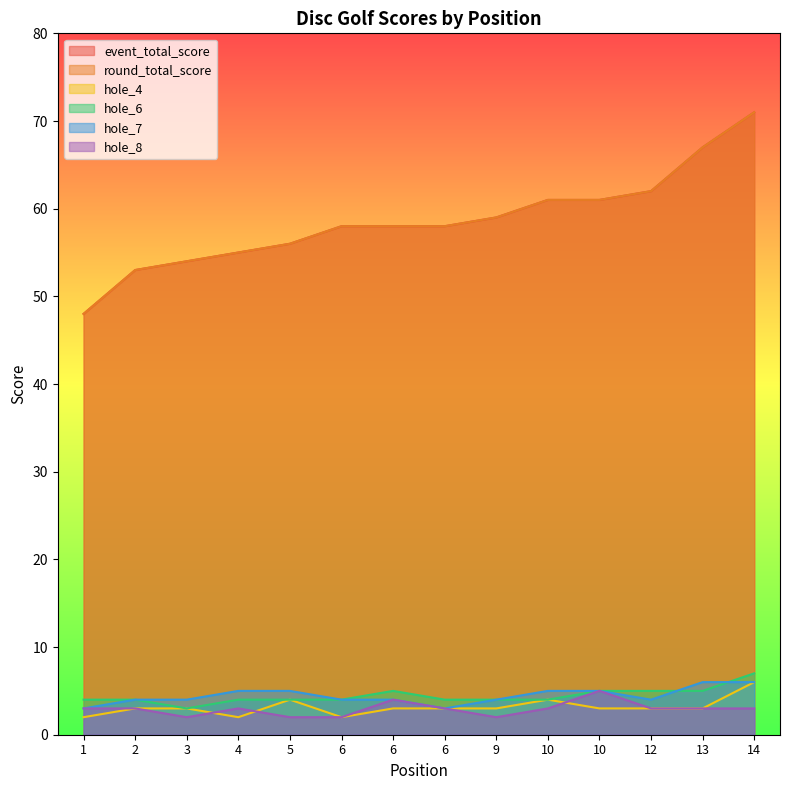

How many data points in hole_6 are above 4?

5